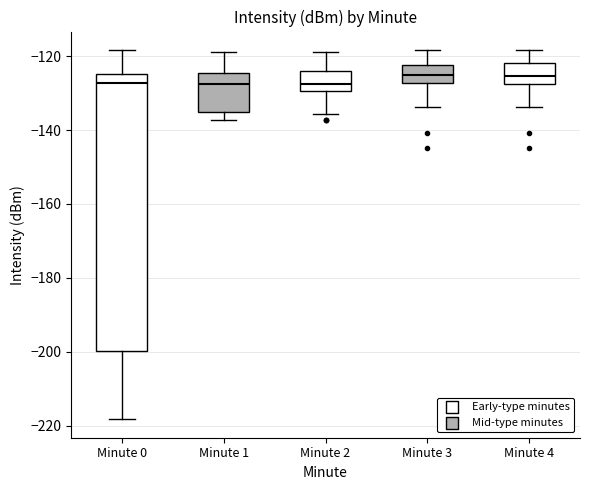

Which box is the tallest, from its lower edge to its upper edge?

Minute 0